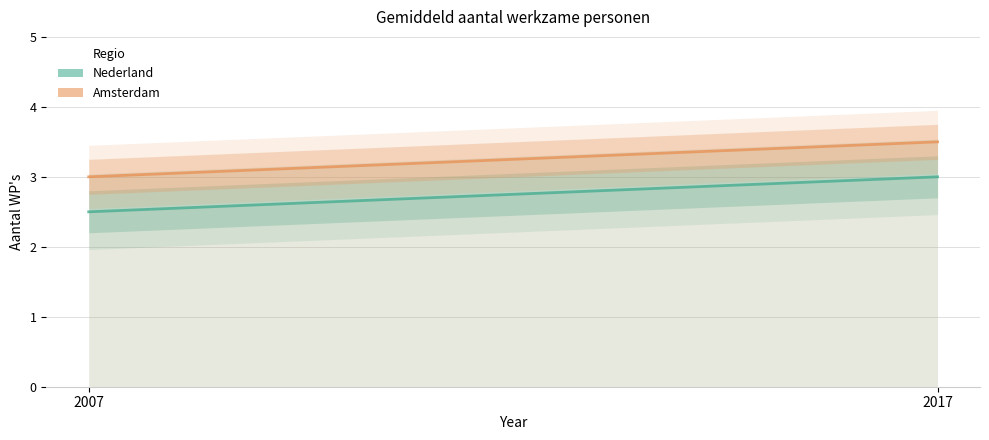

At which label does Amsterdam reach its peak?

2017